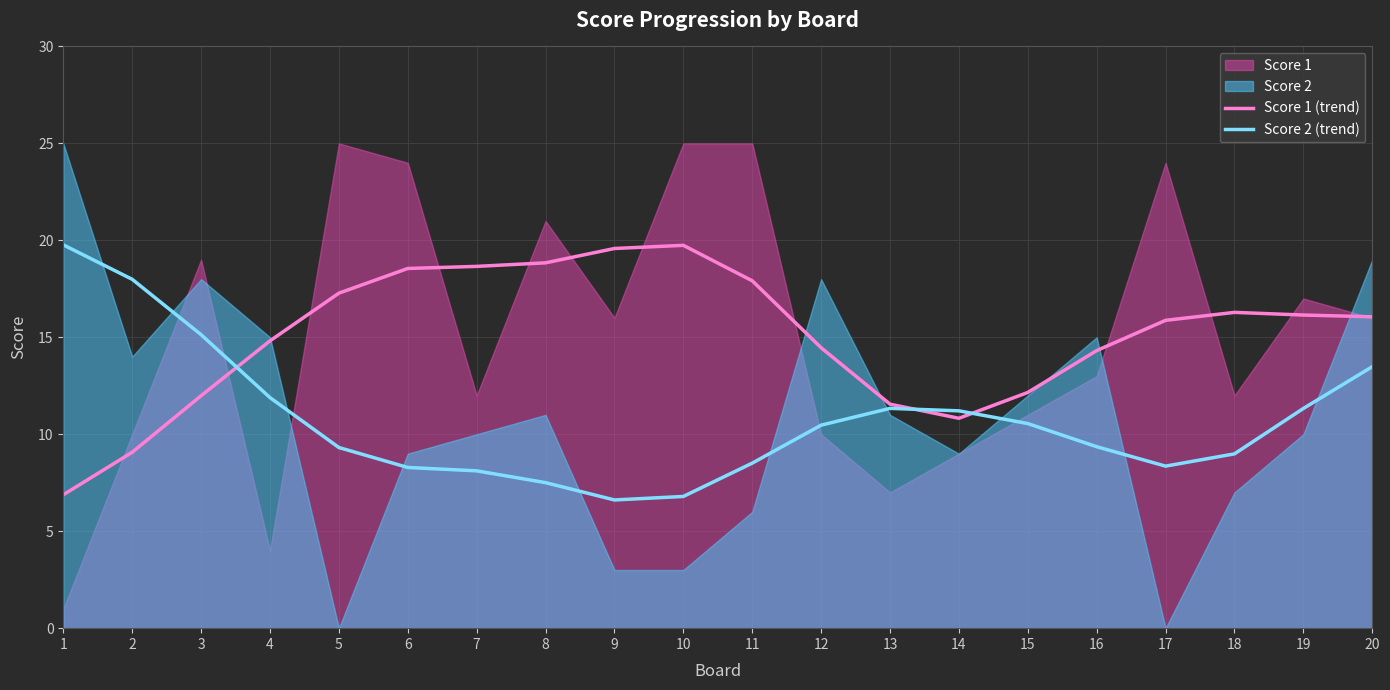

The Score 1 (trend) series shows 12.0 at 3. True or false?

True